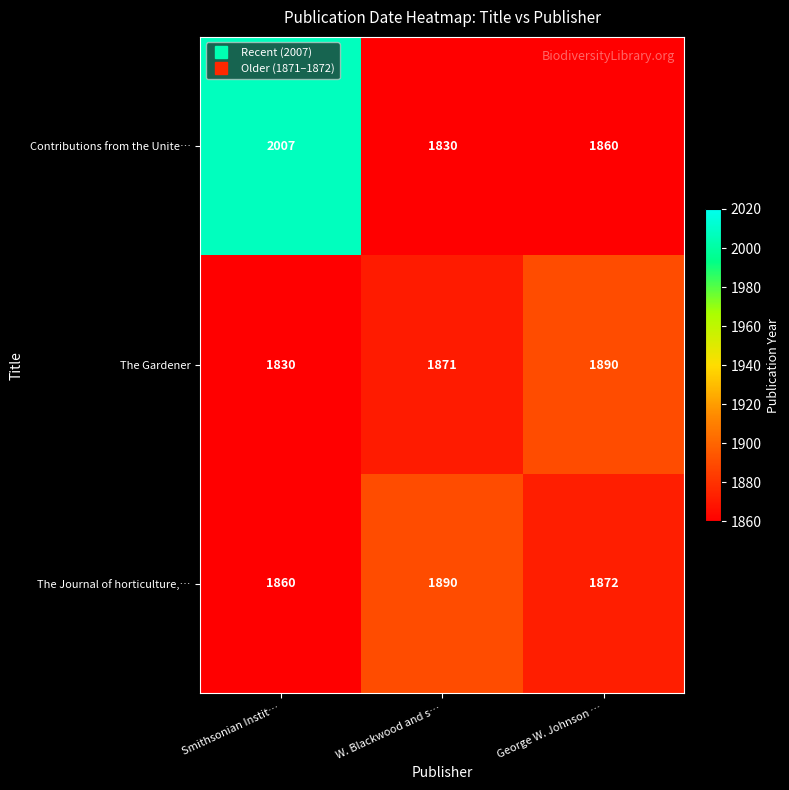

Read the The Gardener value at George W. Johnson …, to the nearest 5.

1890